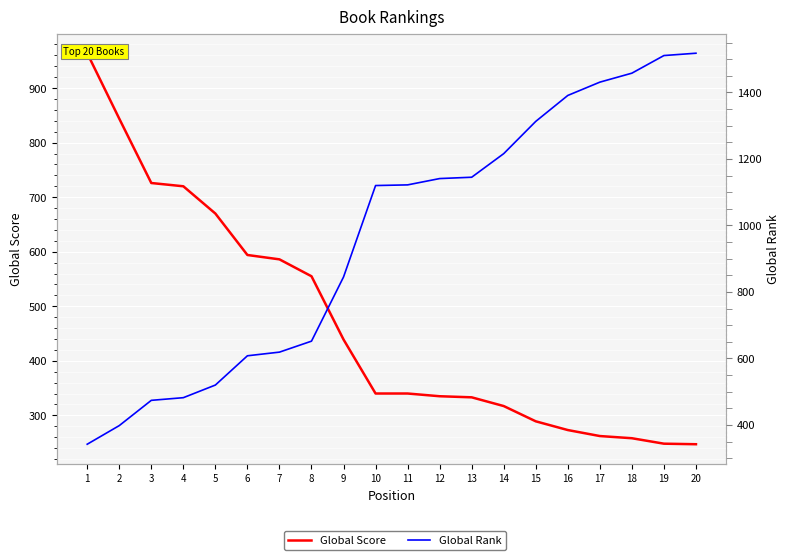

Reading left to right, list all the values displayed in this chart.

Global Score: 964	844	726	720	670	594	586	555	439	340	340	335	333	317	289	273	262	258	248	247
Global Rank: 342	398	474	482	520	608	619	652	845	1120	1122	1141	1145	1216	1313	1391	1431	1458	1511	1518